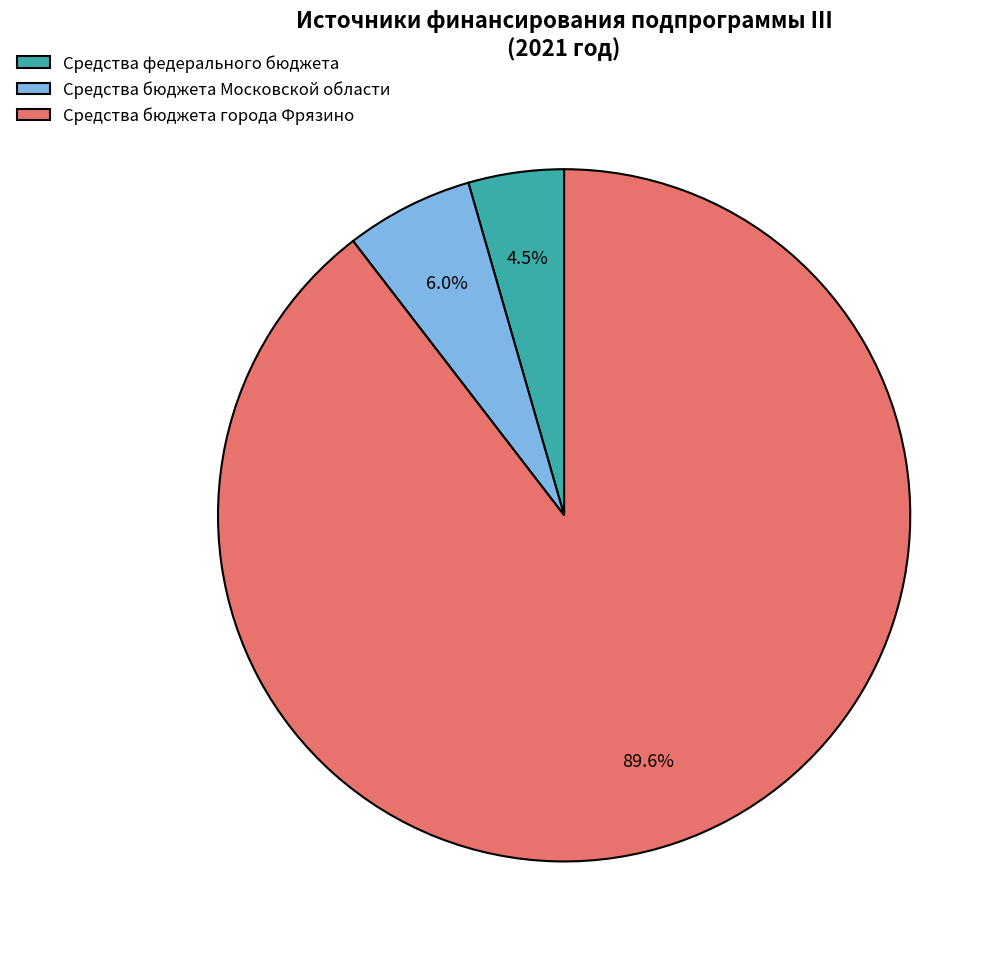

Is there a majority slice in this chart?

Yes